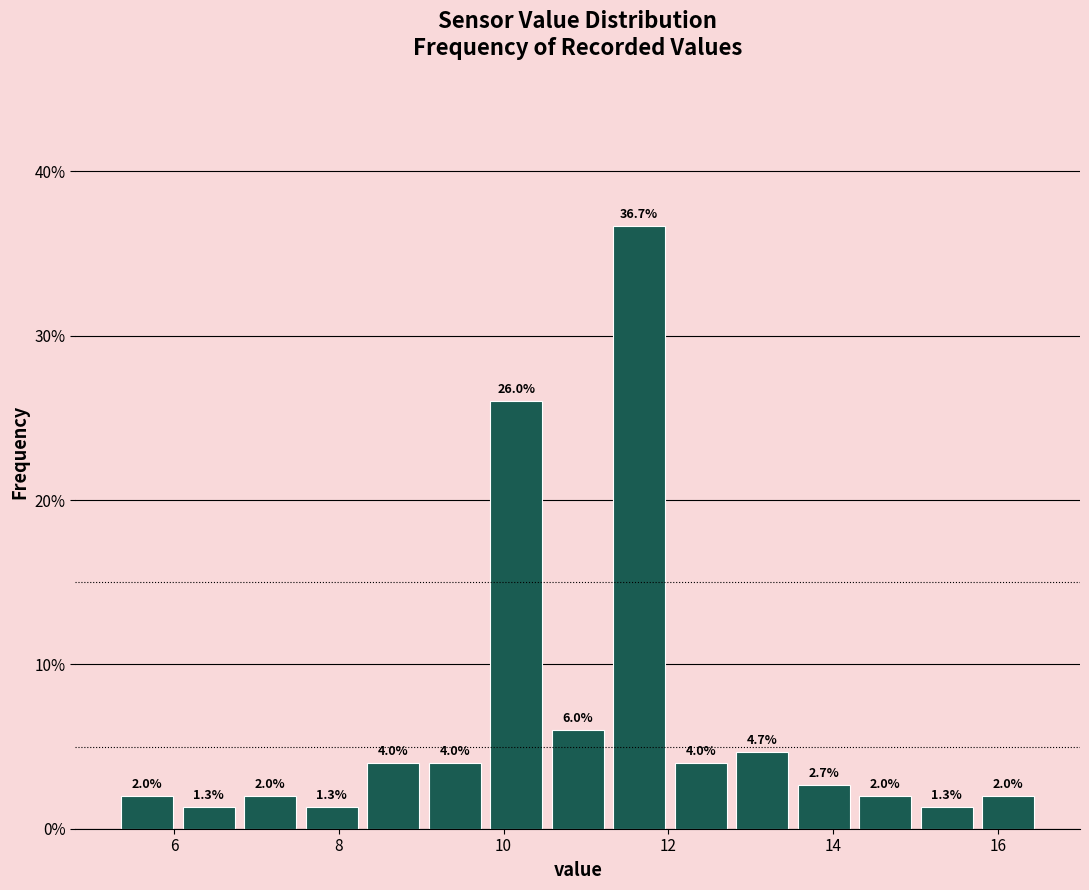

Around what value on the x-axis is the tallest bar? Give the approximate position of its centre, as read against the axis.

11.6